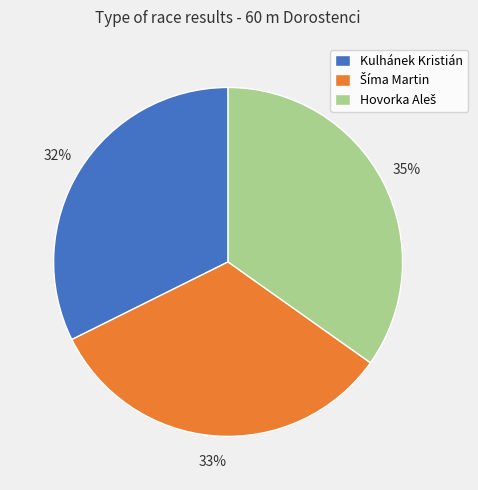

Does Kulhánek Kristián represent more than half of the total?

No